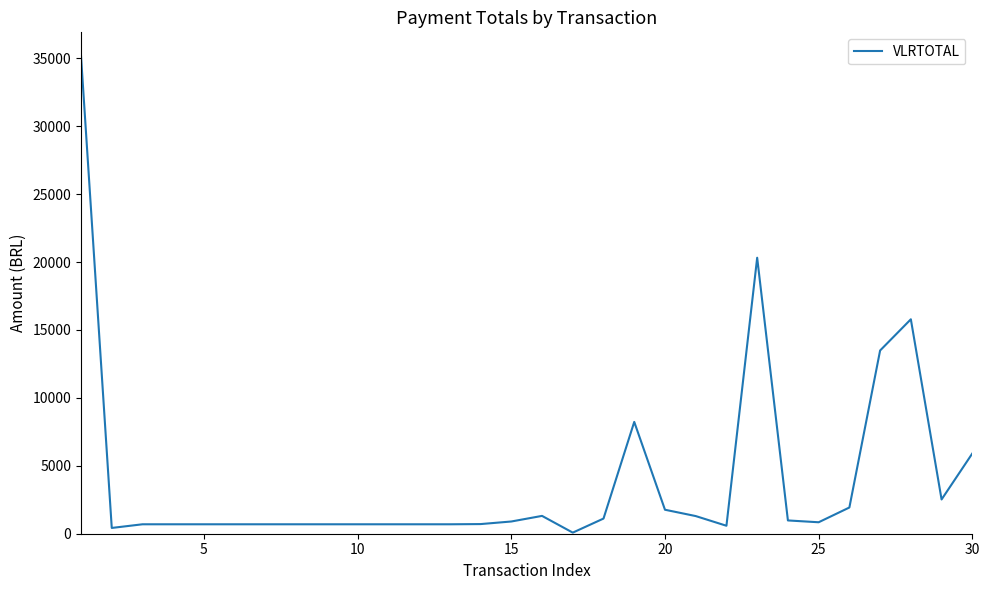

How many distinct data groups are displayed?

1